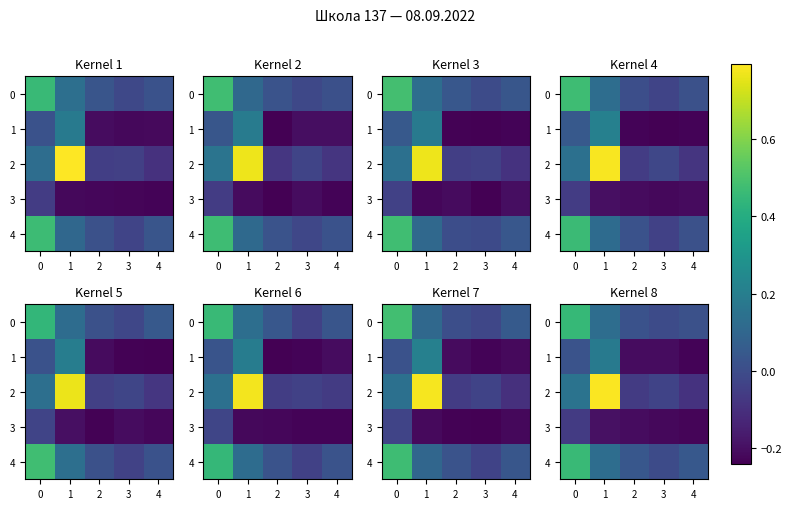

Between 1 and 2, which series saw the biggest shift?

2